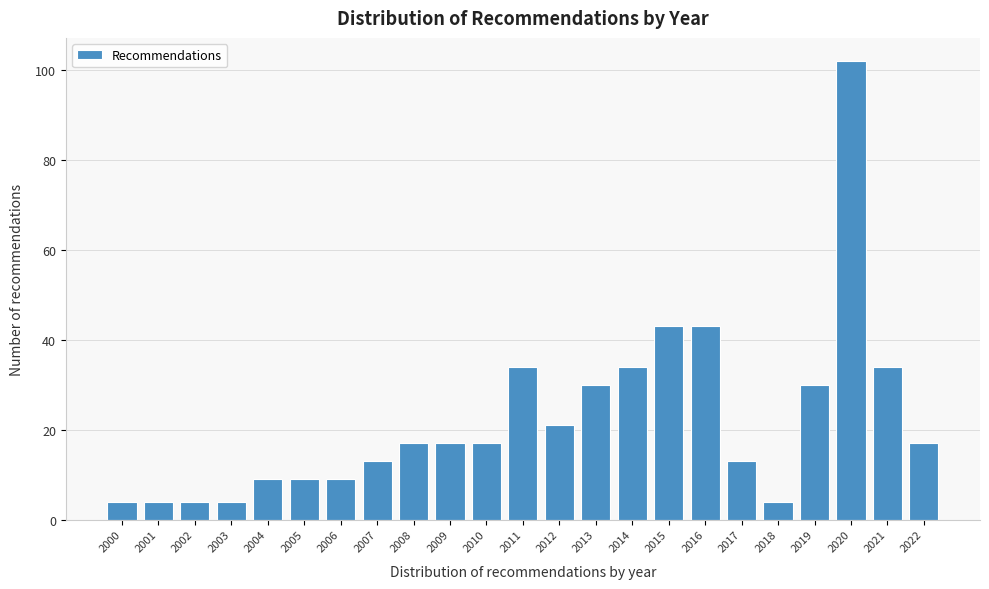

Reading left to right, list all the values displayed in this chart.

2000=4	2001=4	2002=4	2003=4	2004=9	2005=9	2006=9	2007=13	2008=17	2009=17	2010=17	2011=34	2012=21	2013=30	2014=34	2015=43	2016=43	2017=13	2018=4	2019=30	2020=102	2021=34	2022=17